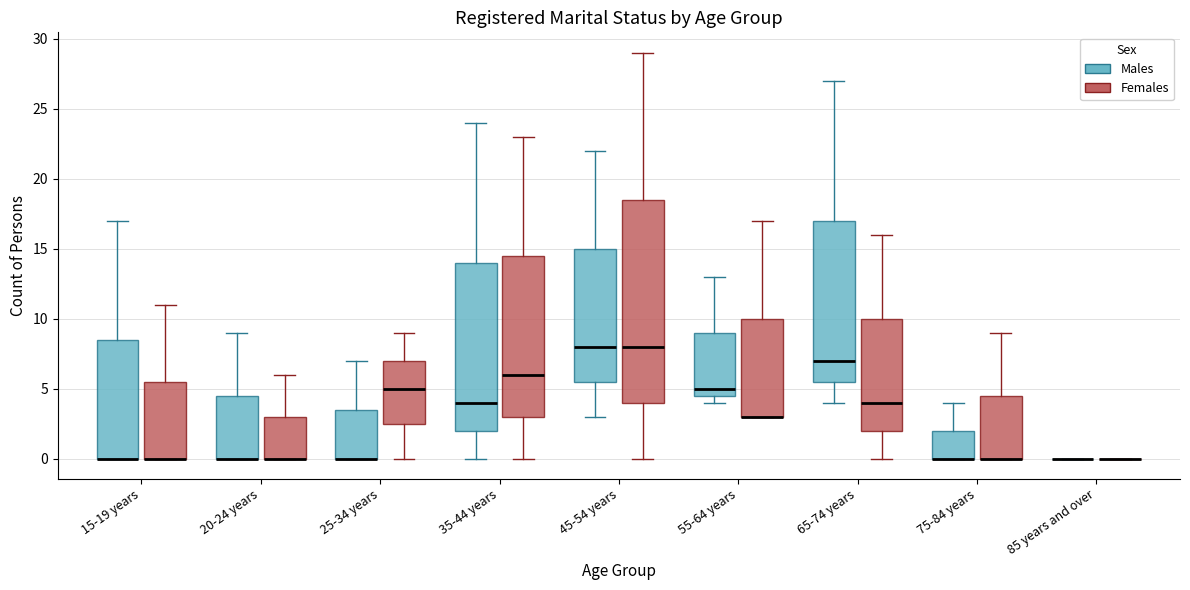

Comparing the boxes themselves (not the whiskers), which one is the tallest?

45-54 years (Females)